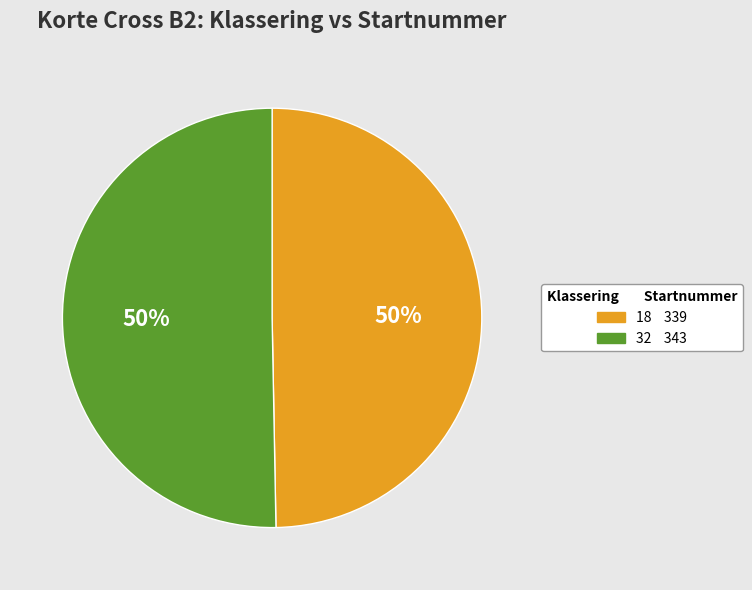

Between 32 and 18, which is larger?

32